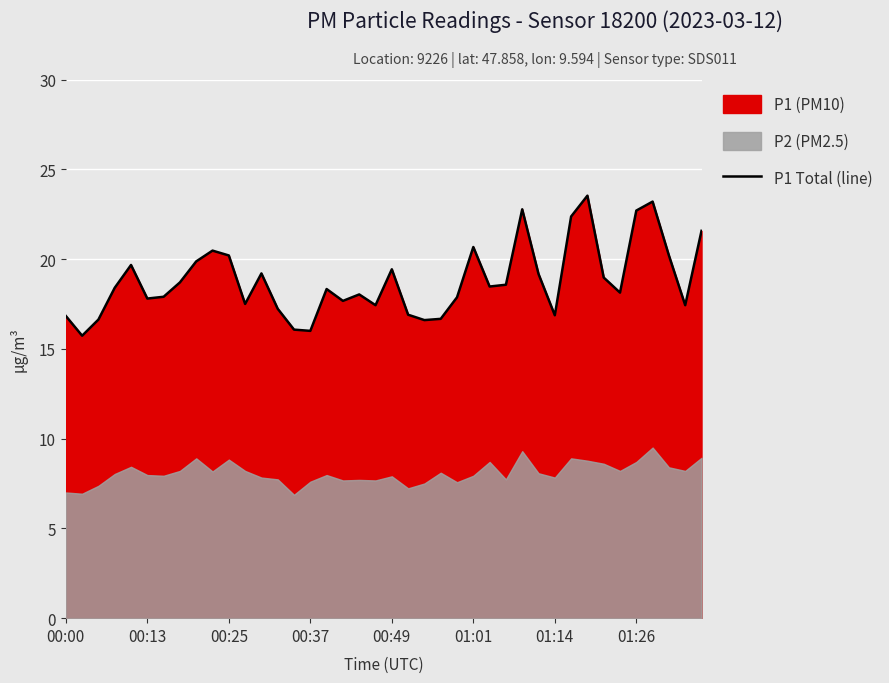

What is the difference between the second highest and second lowest values?

7.2